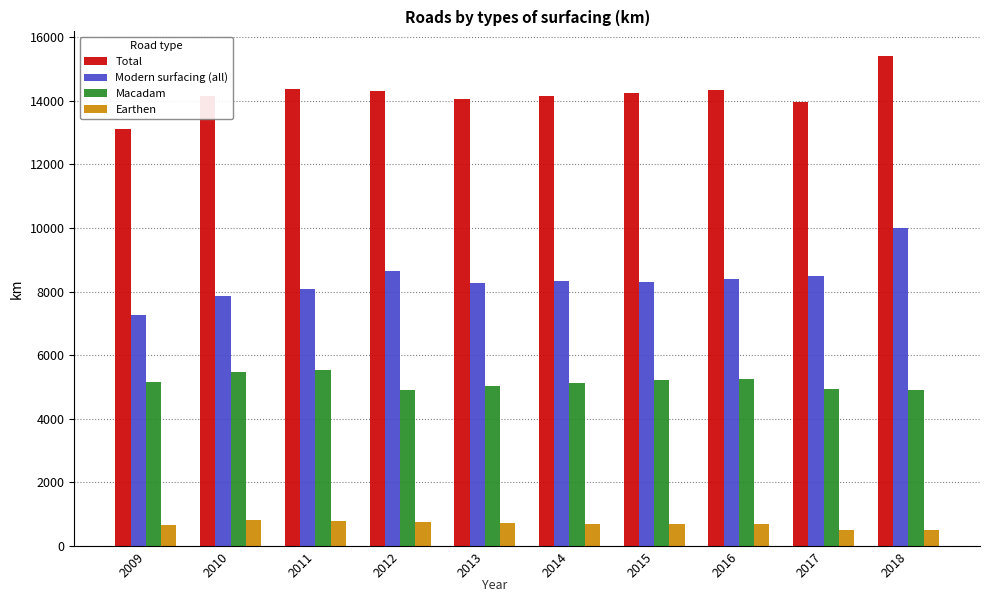

What is the difference between the Macadam values at 2014 and 2018?

213